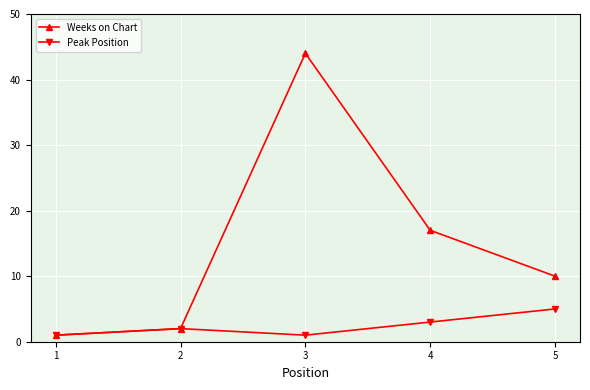

The Weeks on Chart series shows 15 at 5. True or false?

False